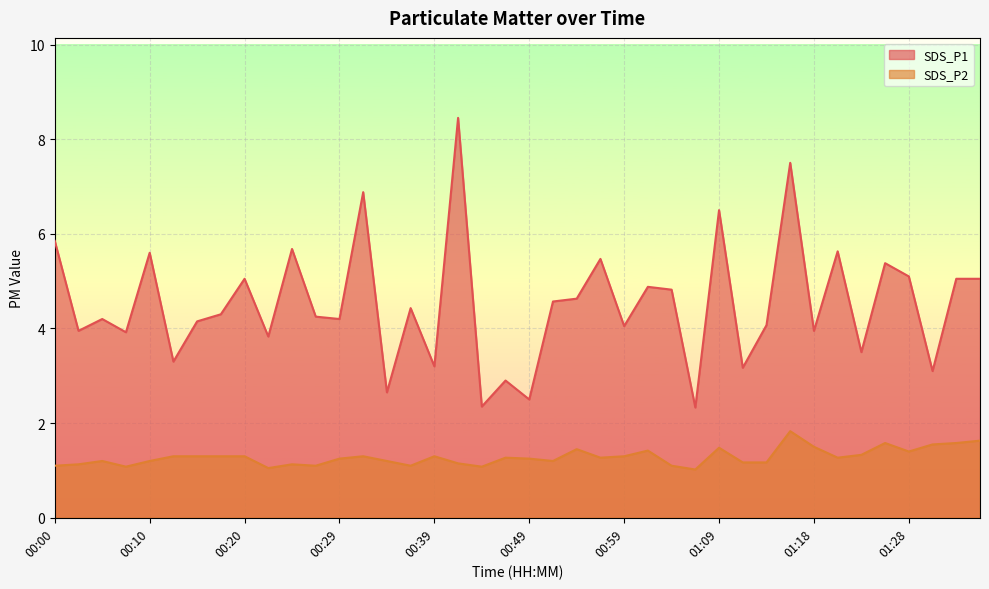

What is the maximum value shown in the chart?

8.4